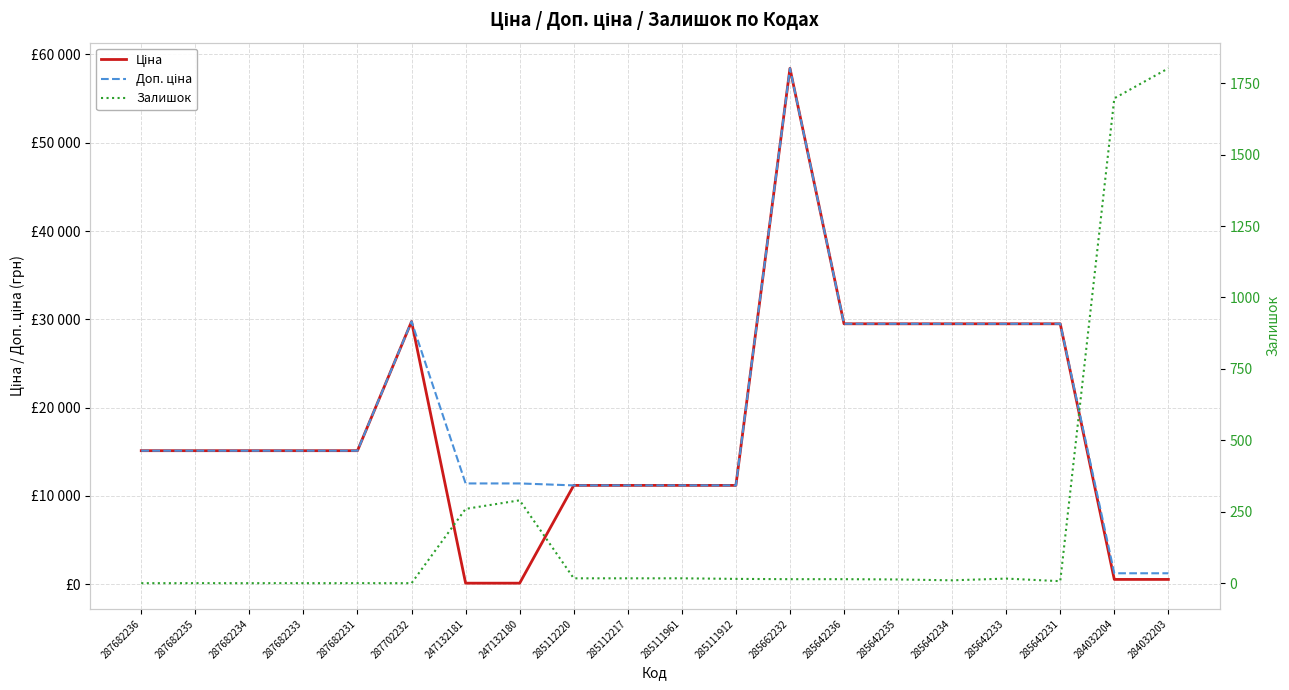

At how many categories does at least one series exceed 6883?

18